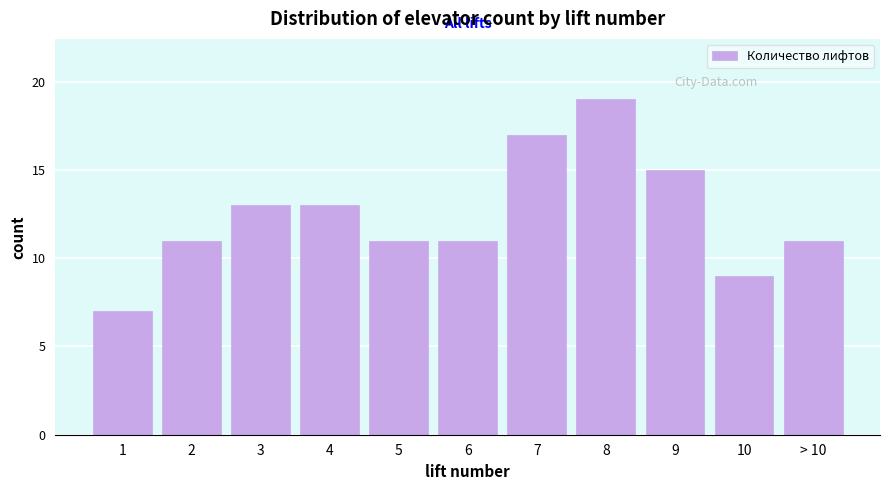

Reading right to left, transcribe all the data shown in this chart.

> 10=11	10=9	9=15	8=19	7=17	6=11	5=11	4=13	3=13	2=11	1=7